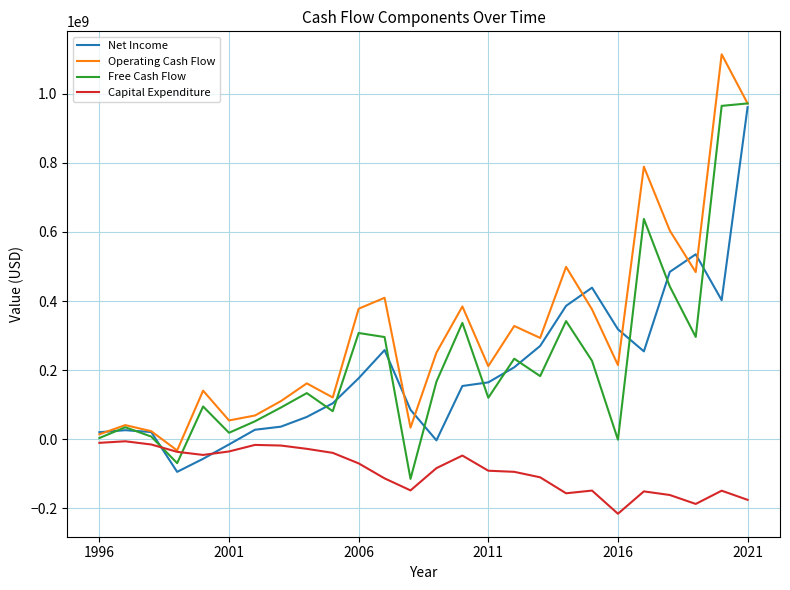

What is the smallest value displayed?

-216200000